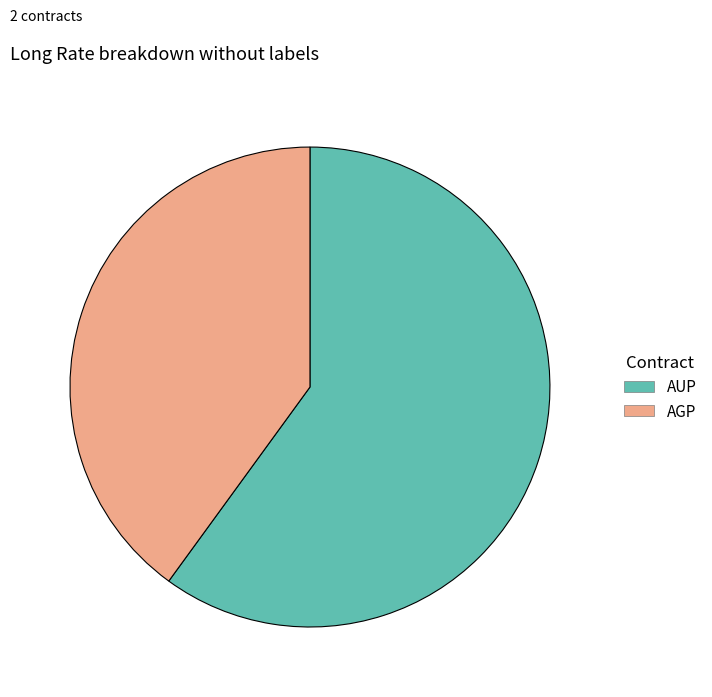

Is the sum of AUP and AGP greater than half?

Yes